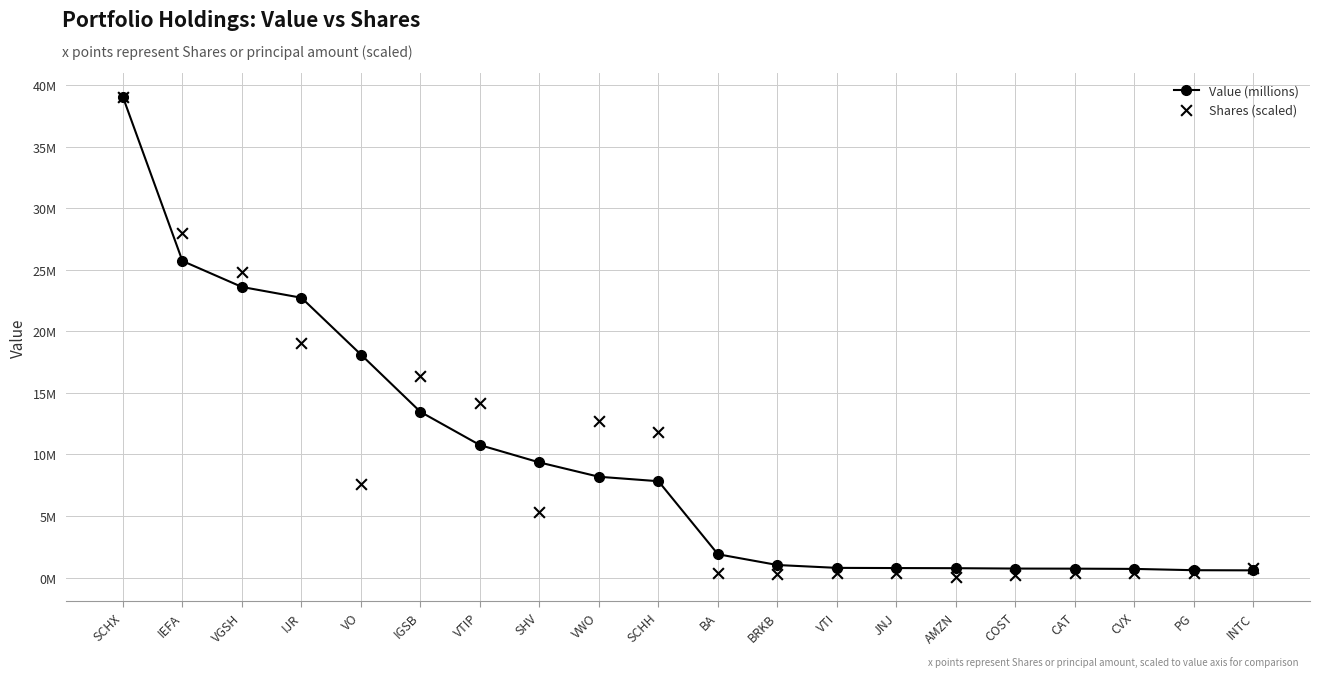

At which category is the sum across all series the highest?

SCHX